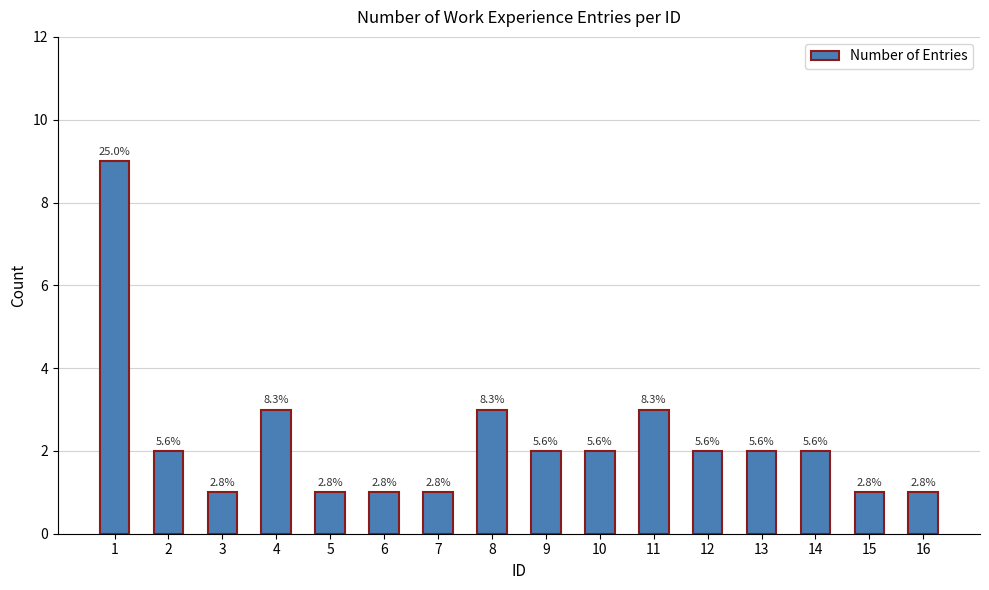

What is the difference between the maximum and minimum values?

8